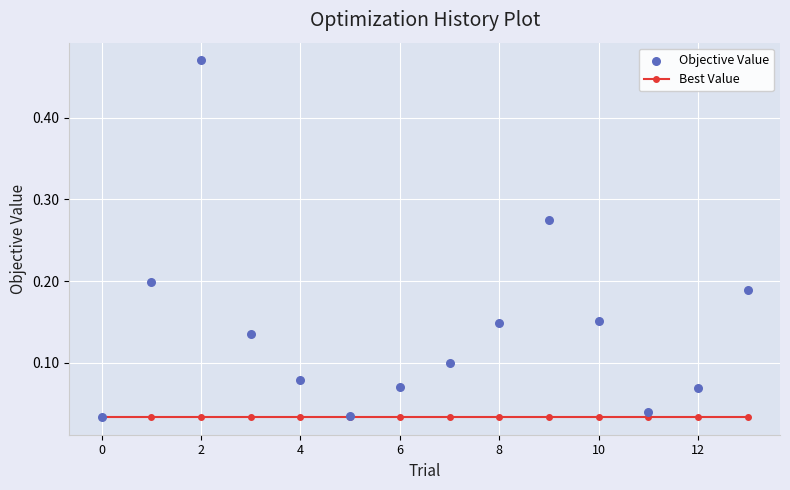

Which series has the largest total across all categories?

Objective Value